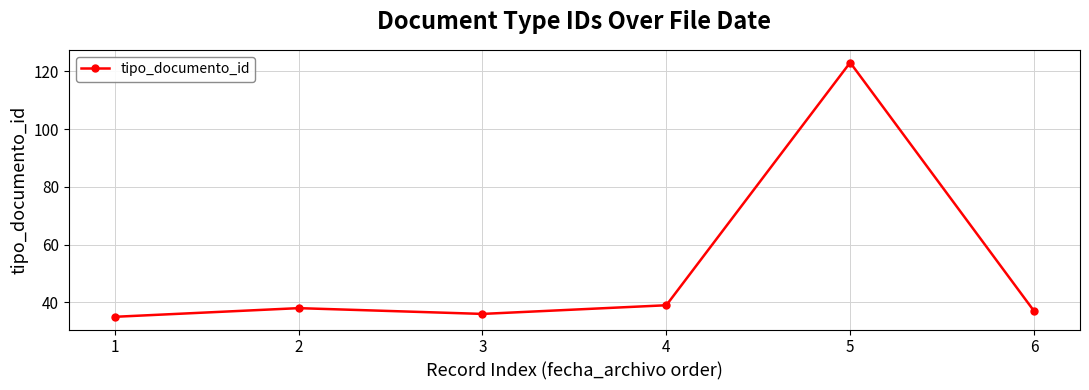

List the labels in order of value, smallest first.

1, 3, 6, 2, 4, 5